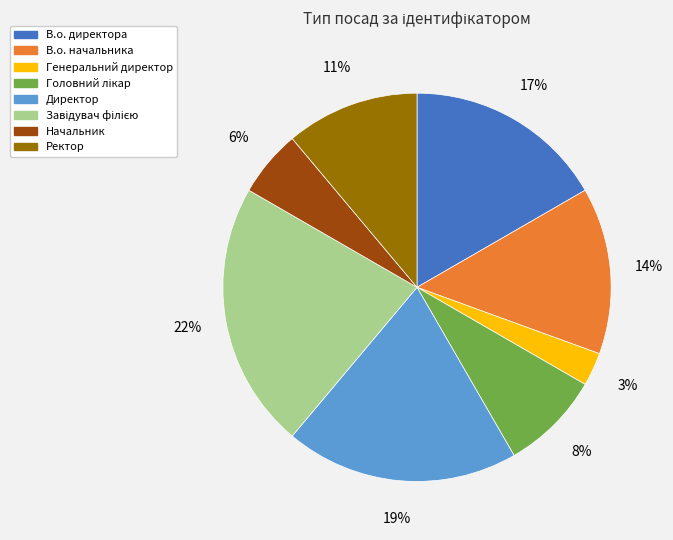

Between Ректор and В.о. начальника, which is larger?

В.о. начальника